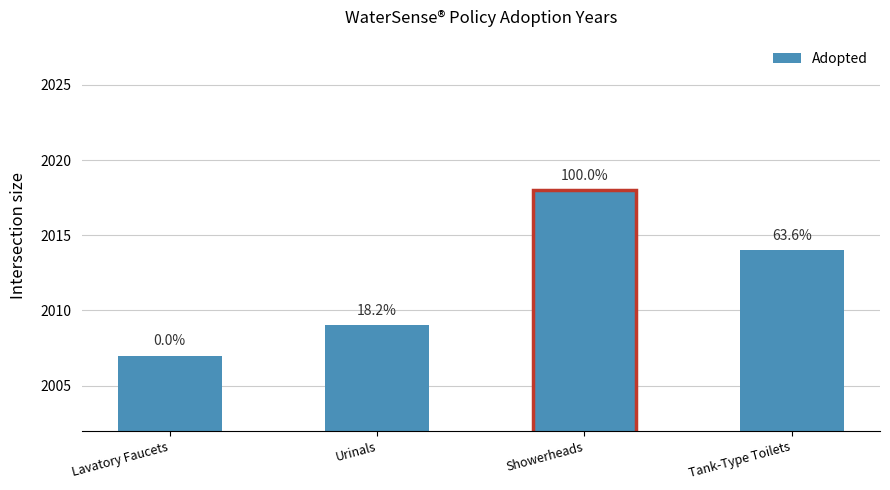

Which category has the highest value across all series?

Showerheads